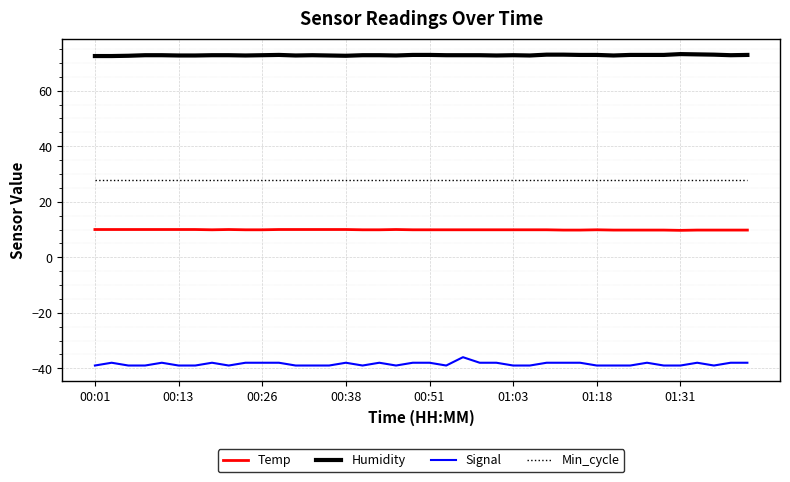

What is the greatest value displayed?

73.2